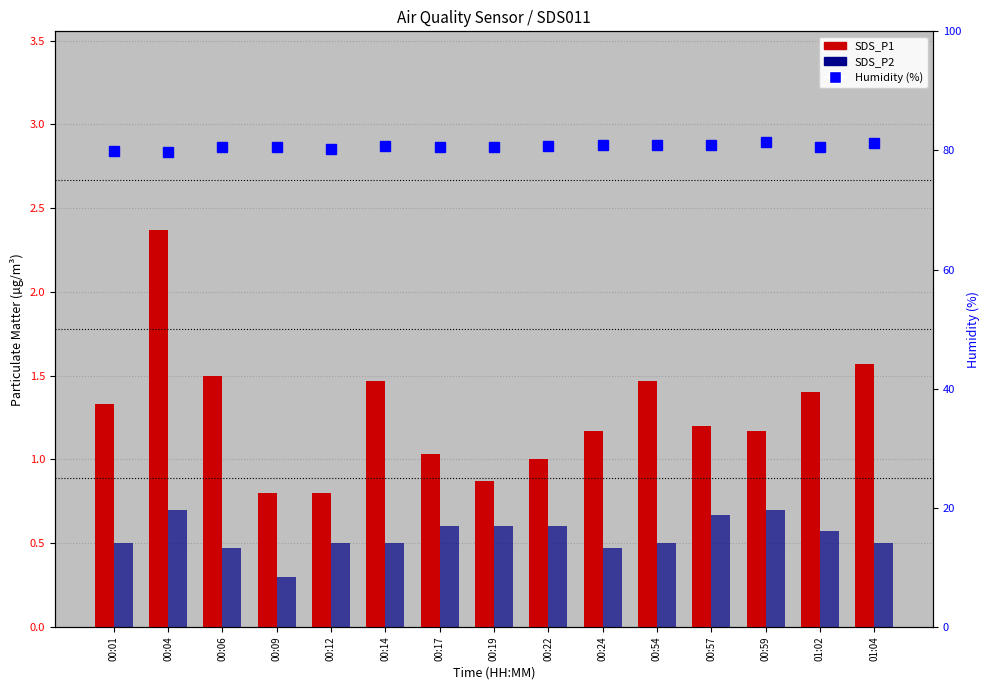

Reading left to right, what are all the values shown in this chart?

SDS_P1: 00:01=1.3	00:04=2.4	00:06=1.5	00:09=0.8	00:12=0.8	00:14=1.5	00:17=1.0	00:19=0.9	00:22=1.0	00:24=1.2	00:54=1.5	00:57=1.2	00:59=1.2	01:02=1.4	01:04=1.6
SDS_P2: 00:01=0.5	00:04=0.7	00:06=0.5	00:09=0.3	00:12=0.5	00:14=0.5	00:17=0.6	00:19=0.6	00:22=0.6	00:24=0.5	00:54=0.5	00:57=0.7	00:59=0.7	01:02=0.6	01:04=0.5
Humidity (%): 00:01=79.9	00:04=79.8	00:06=80.6	00:09=80.6	00:12=80.3	00:14=80.8	00:17=80.5	00:19=80.5	00:22=80.8	00:24=80.9	00:54=80.9	00:57=80.9	00:59=81.4	01:02=80.6	01:04=81.2